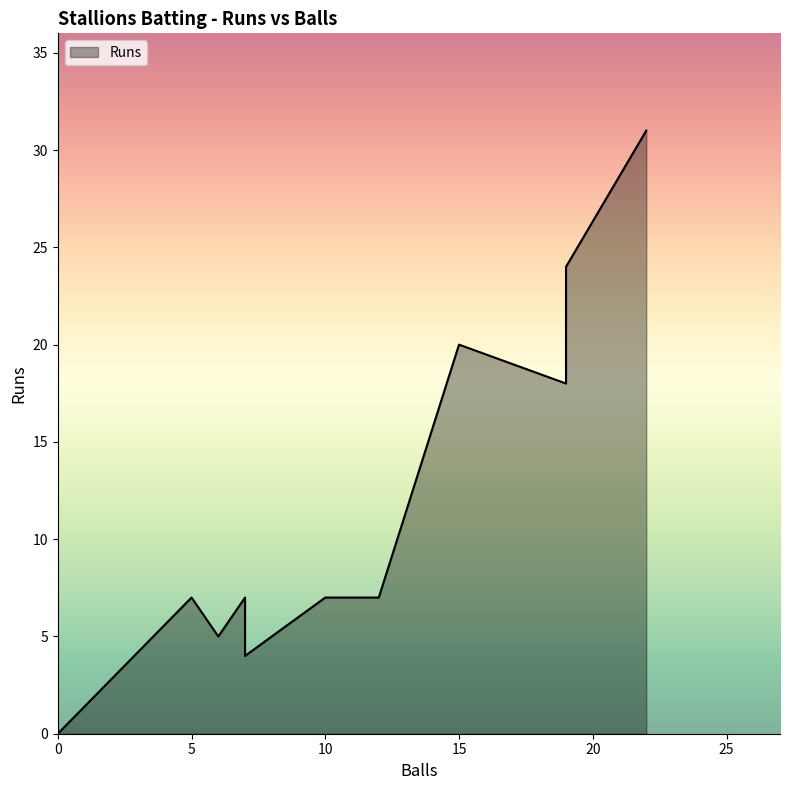

How many values exceed 7?

4